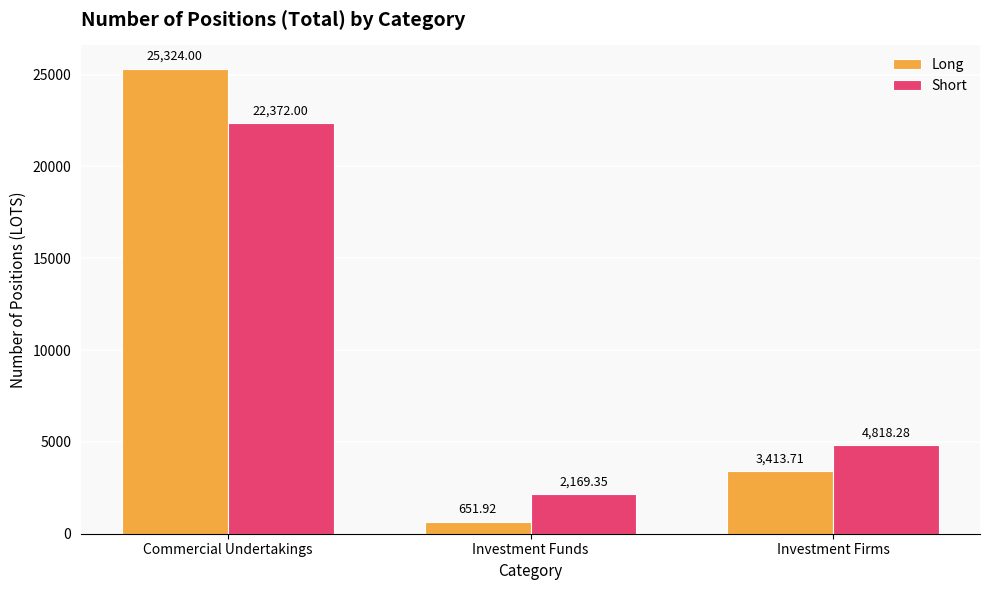

What are all the series names shown in the legend?

Long, Short